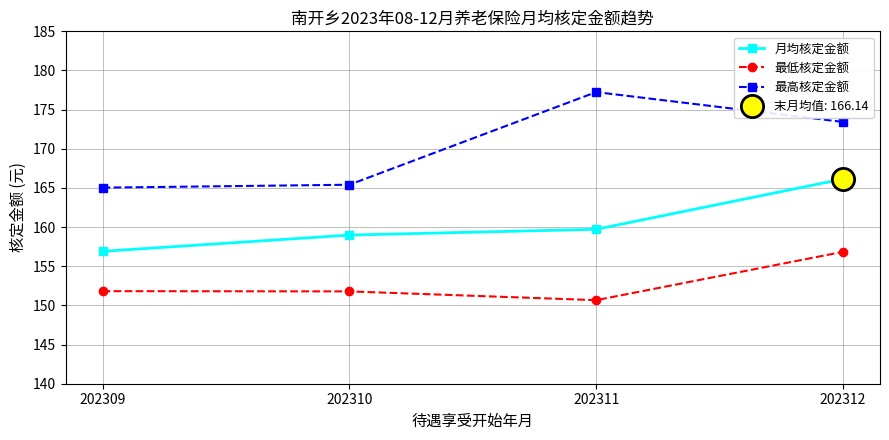

What is the minimum value shown in the chart?

150.7